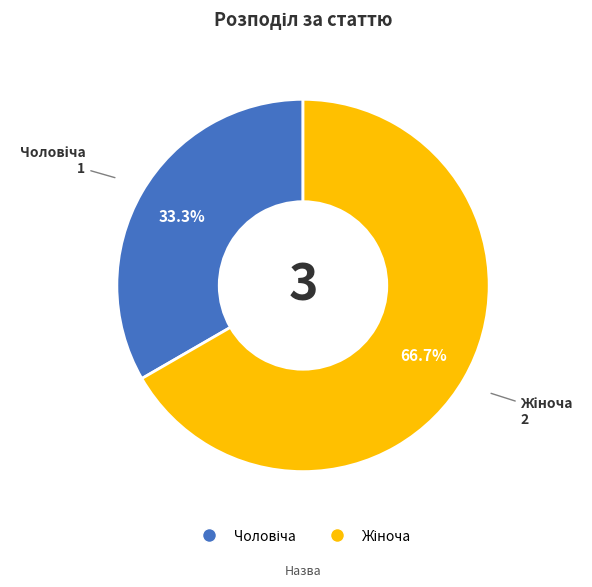

Is there any slice that represents more than half of the pie?

Yes